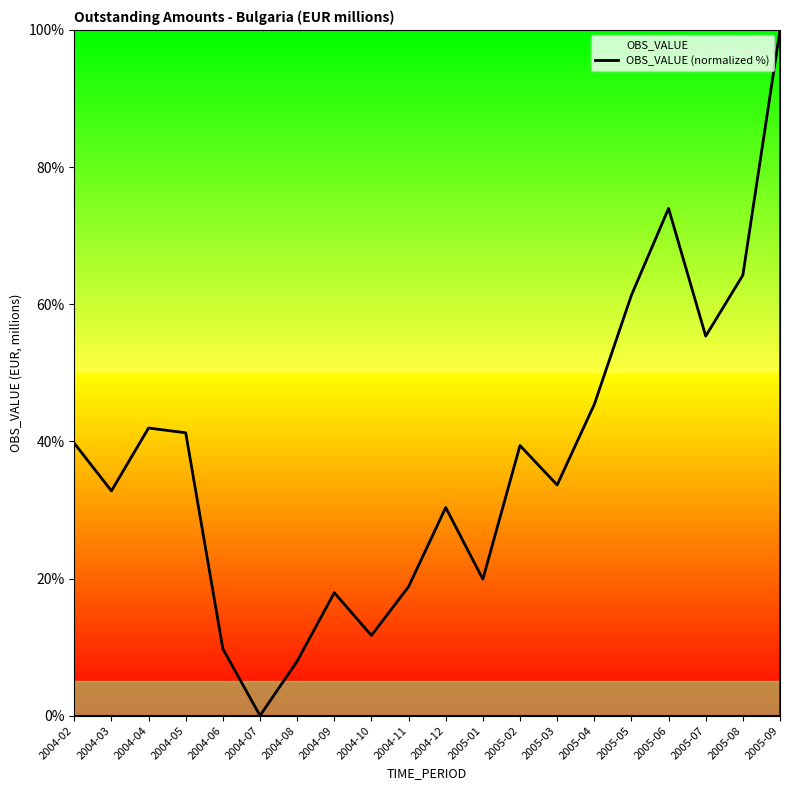

At which category does the data reach its first local peak?

2004-04